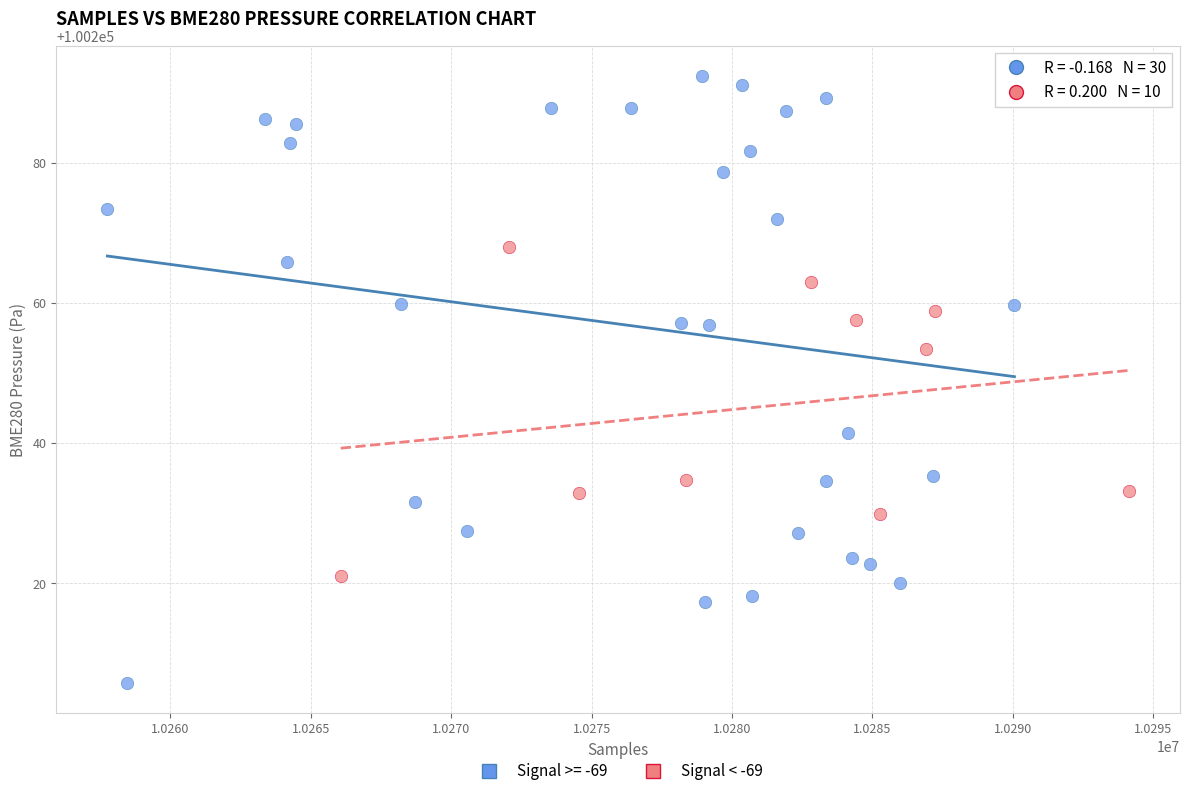

Which series has the widest spread of Y values?

Signal >= -69